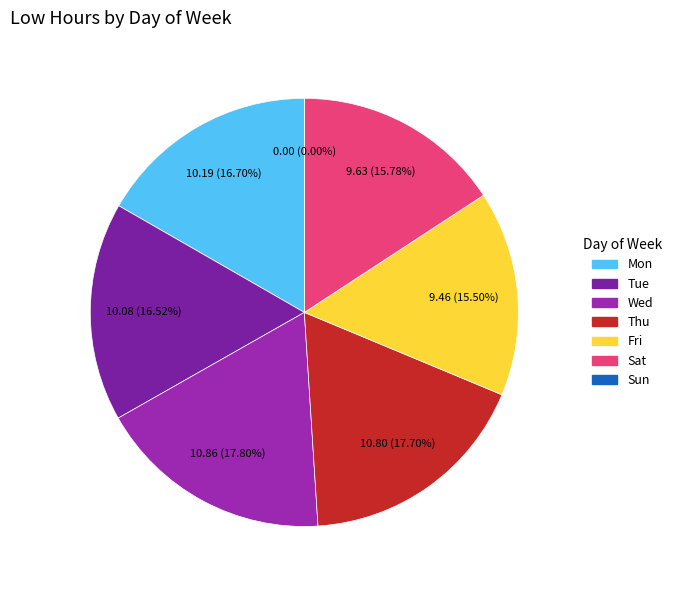

Does Thu represent more than half of the total?

No